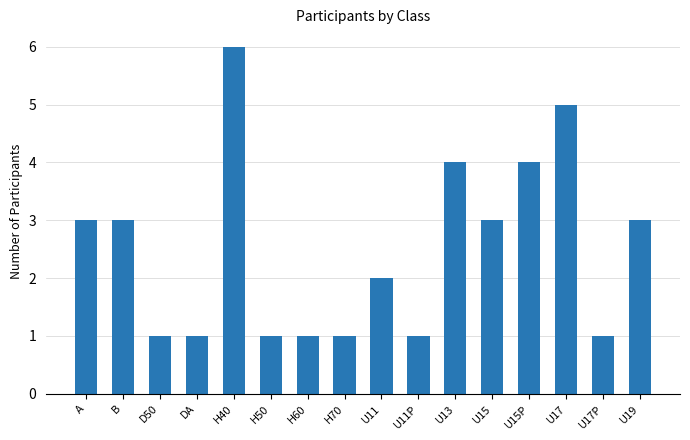

True or false: the data shows 3 at A.

True